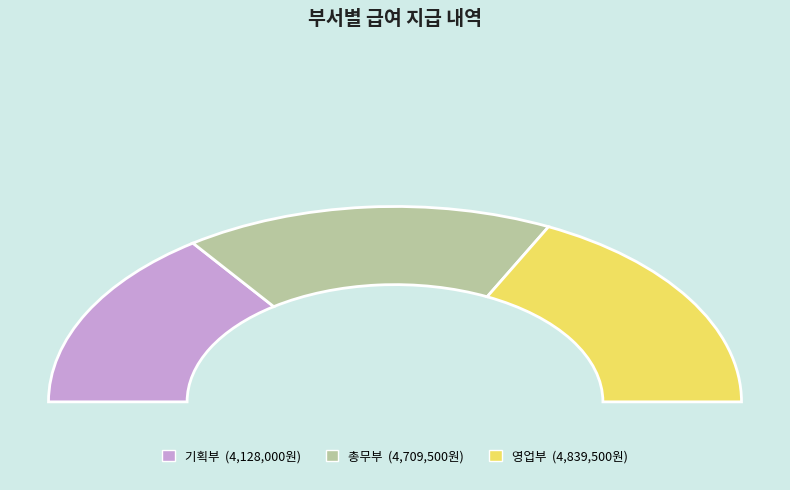

Between 기획부 and 영업부, which series saw the biggest shift?

기획부